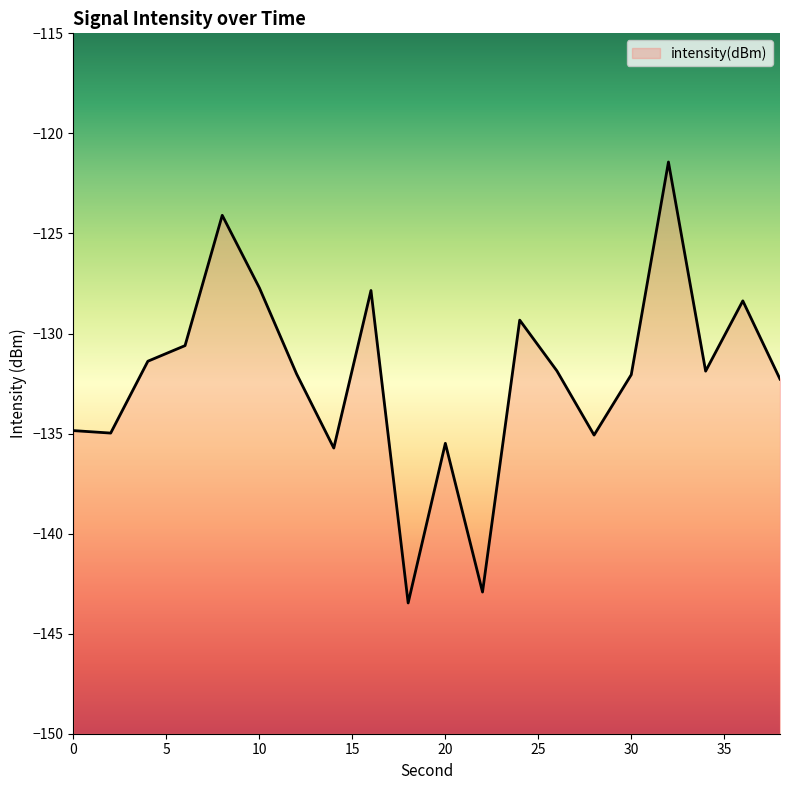

List the labels in order of value, largest first.

32, 8, 10, 16, 36, 24, 6, 4, 26, 34, 12, 30, 38, 0, 2, 28, 20, 14, 22, 18